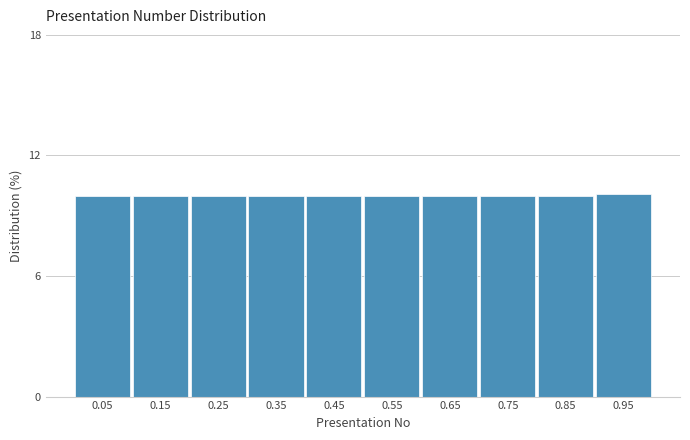

Reading left to right, what are all the values shown in this chart?

0.05=10.0	0.15=10.0	0.25=10.0	0.35=10.0	0.45=10.0	0.55=10.0	0.65=10.0	0.75=10.0	0.85=10.0	0.95=10.1